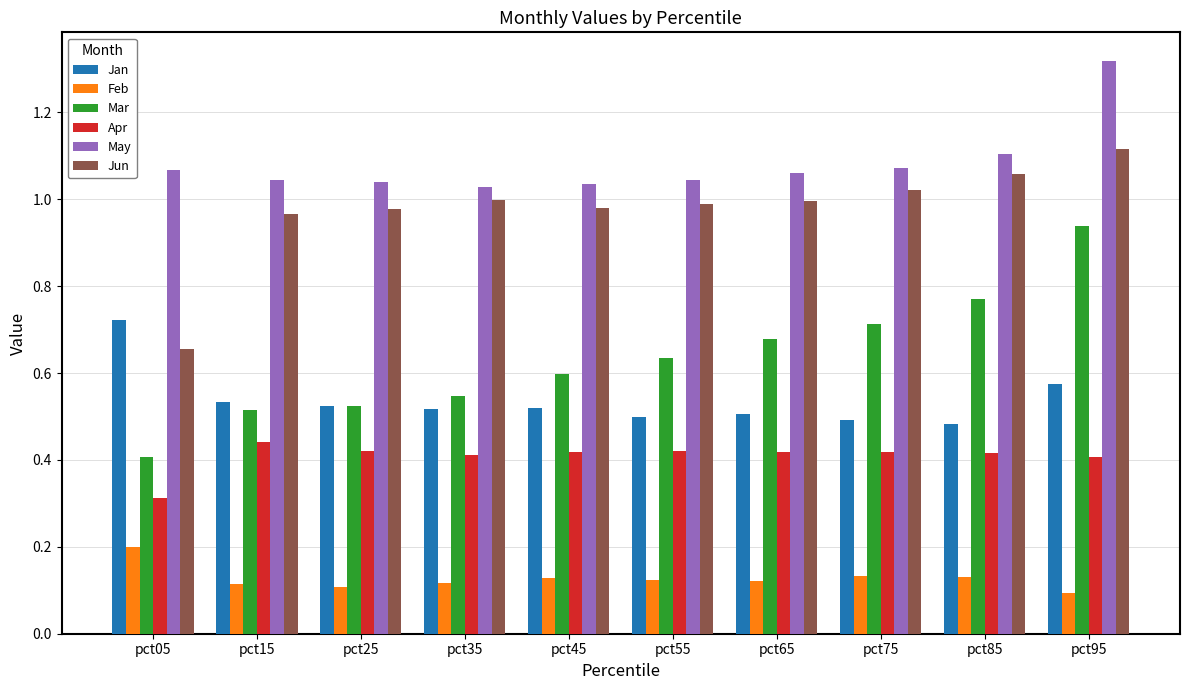

Count the Apr values in the range 0 to 1.

10